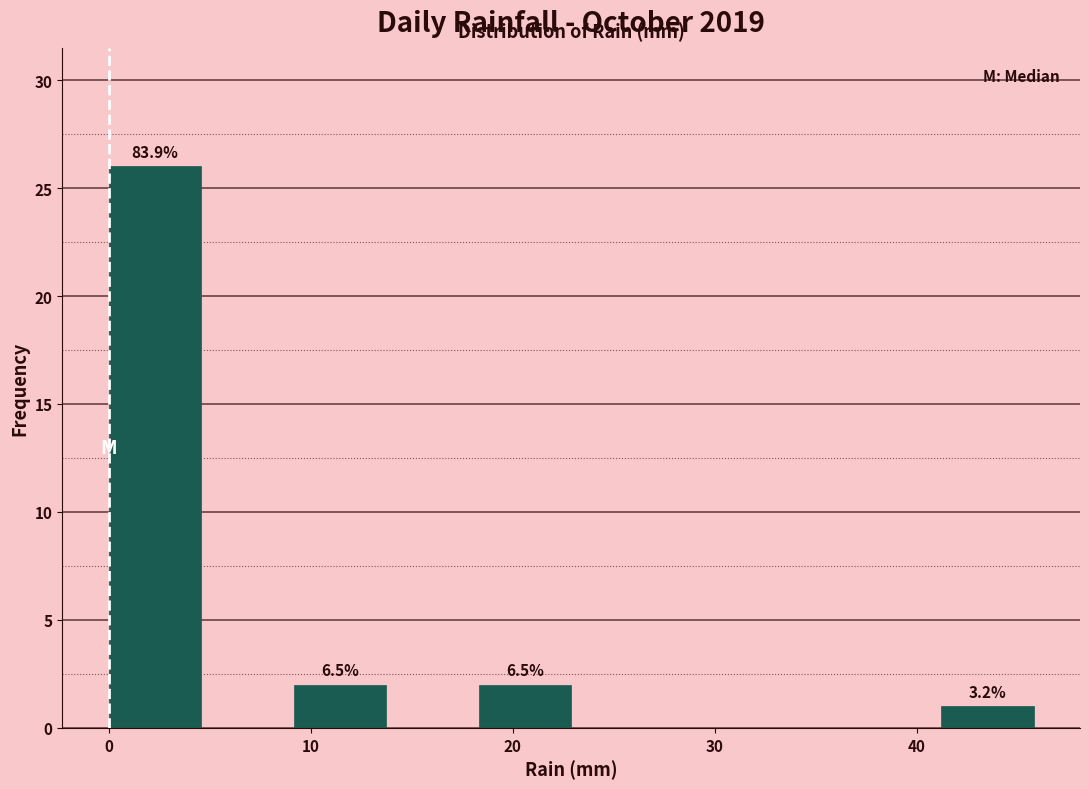

Over which range of the x-axis is the bar tallest?

0 to 5